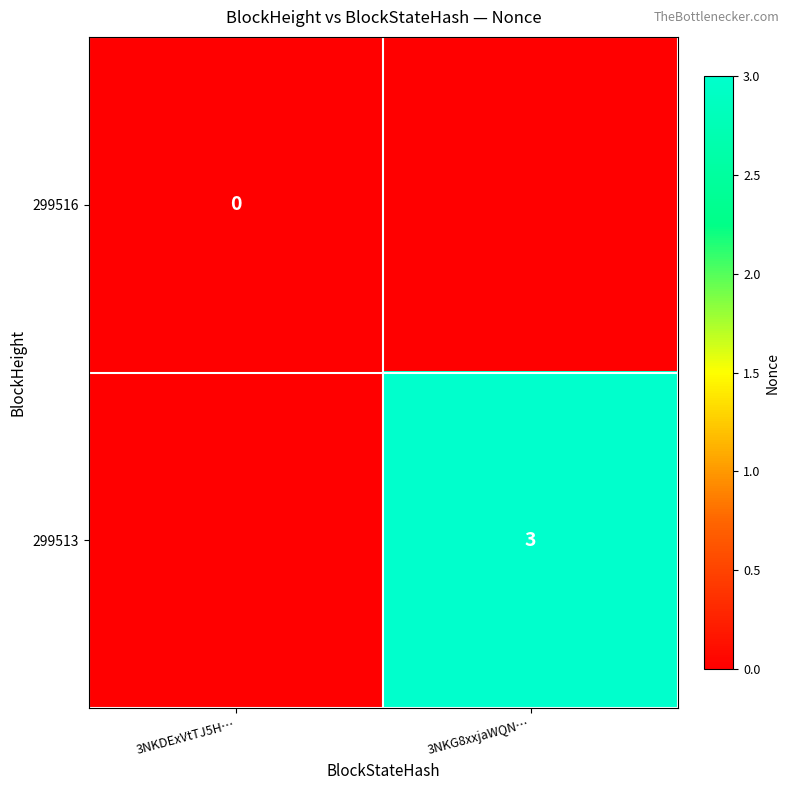

Is it true that 299513 equals 5 at 3NKG8xxjaWQN…?

False